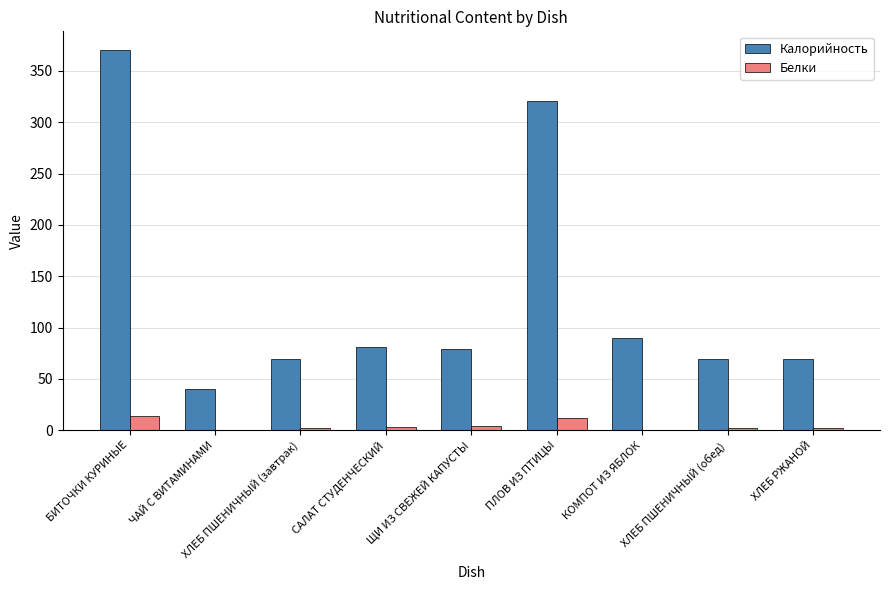

Is it true that Калорийность equals 165.2 at ПЛОВ ИЗ ПТИЦЫ?

False